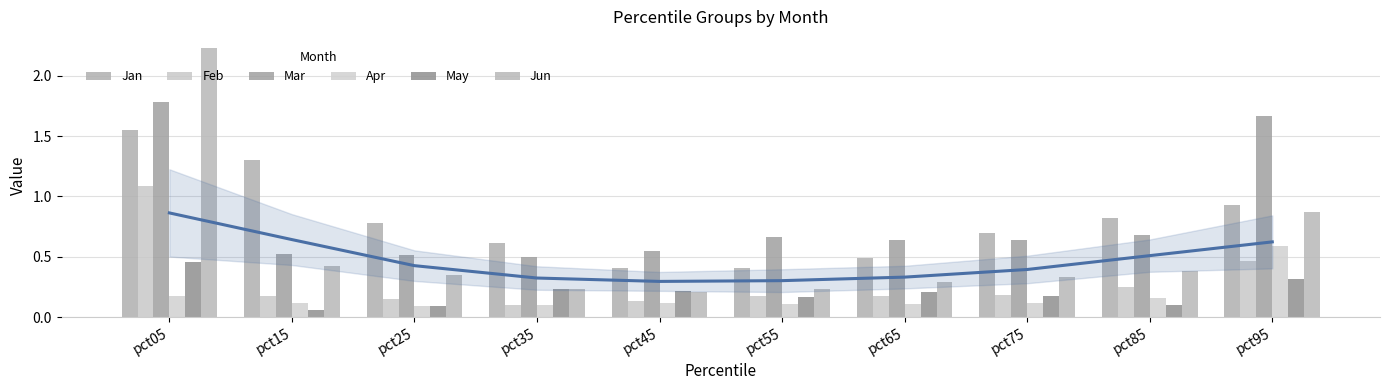

What is the maximum value shown in the chart?

2.2